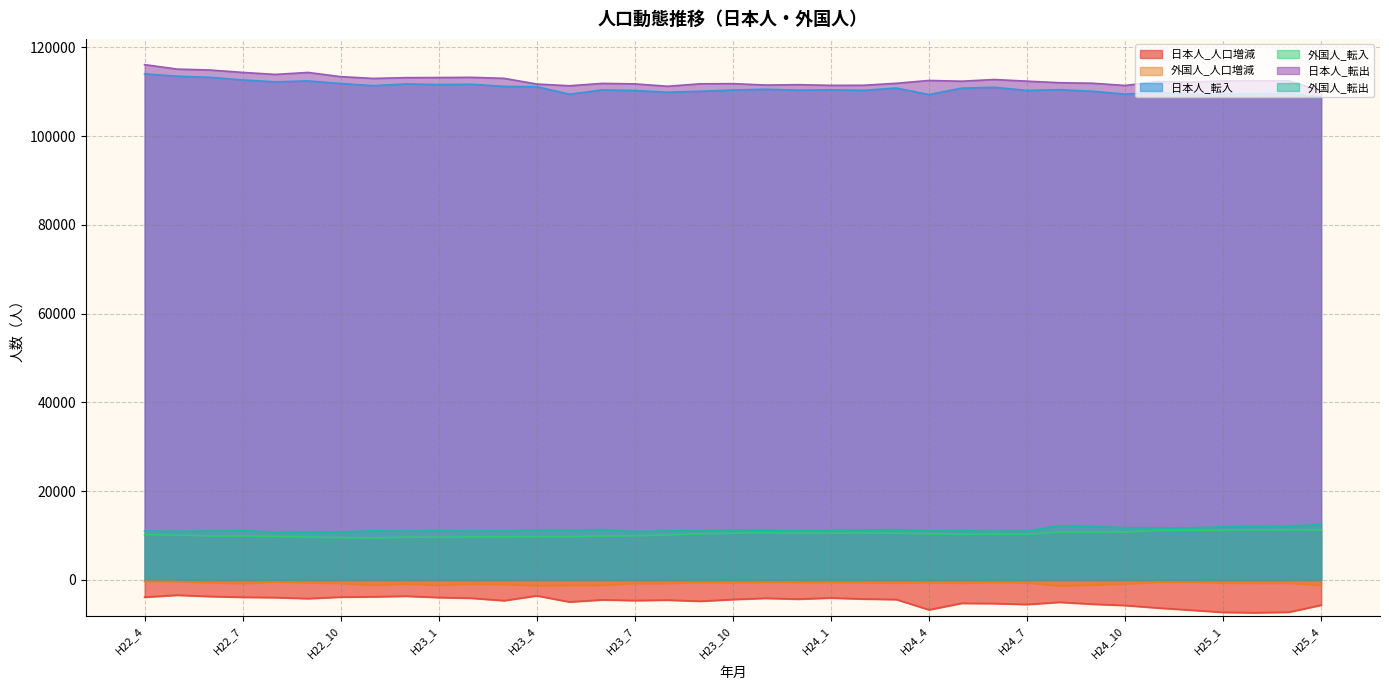

At which label is 日本人_転出 closest to 113161?

H22_12